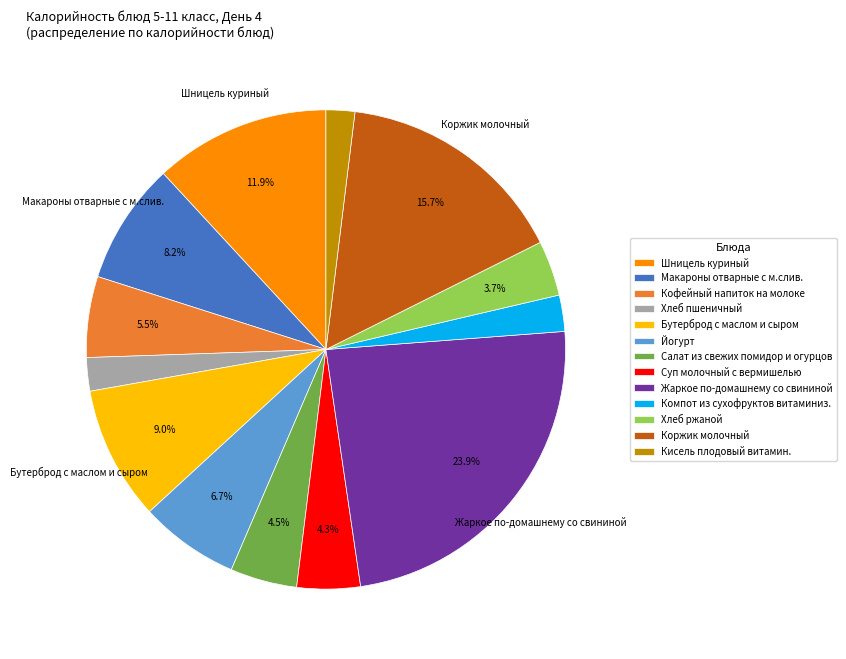

Is it true that Бутерброд с маслом и сыром is 5% of the pie?

False